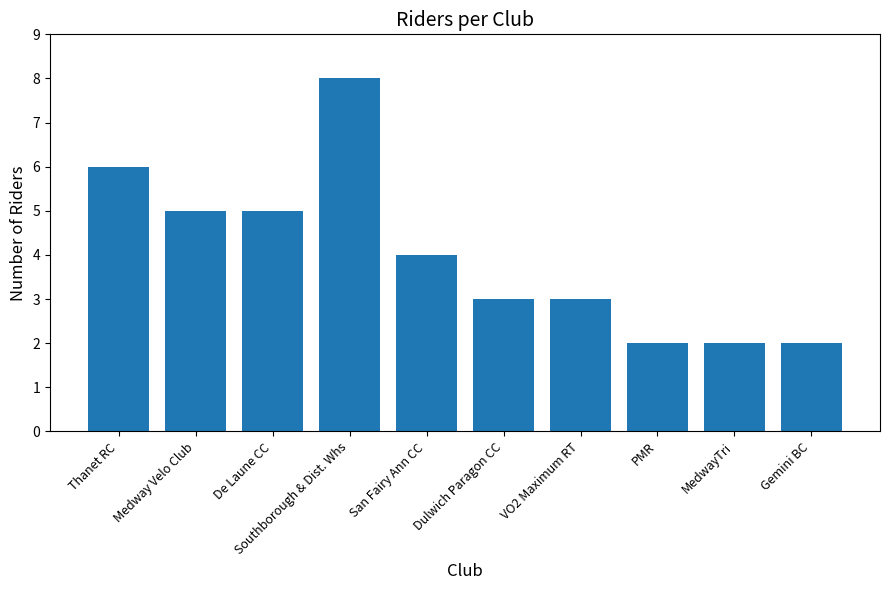

Is it true that the value at Thanet RC is 6?

True